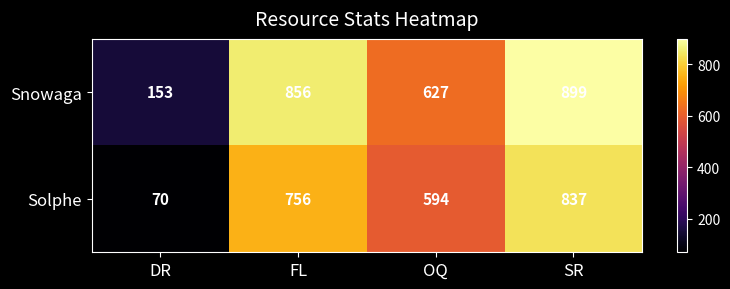

Which series changed the most between OQ and SR?

Snowaga